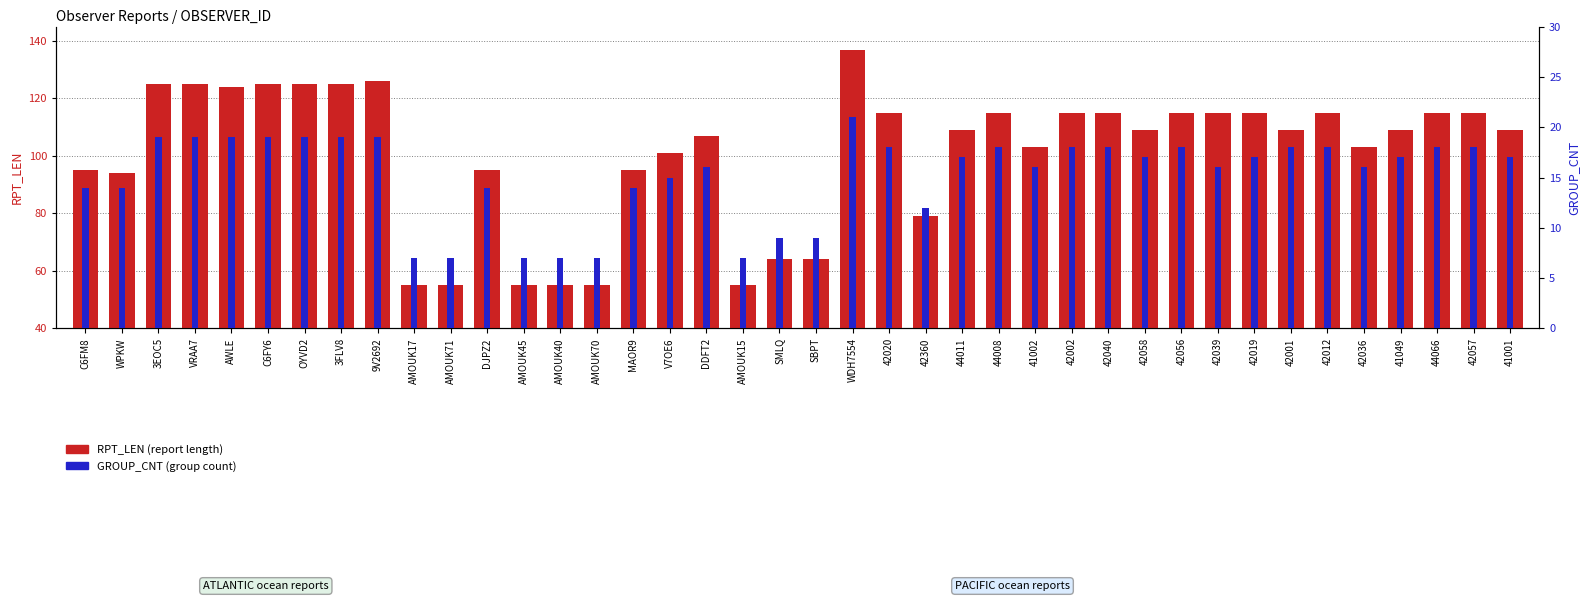

What is the label of the 35th bar from the left?

42012